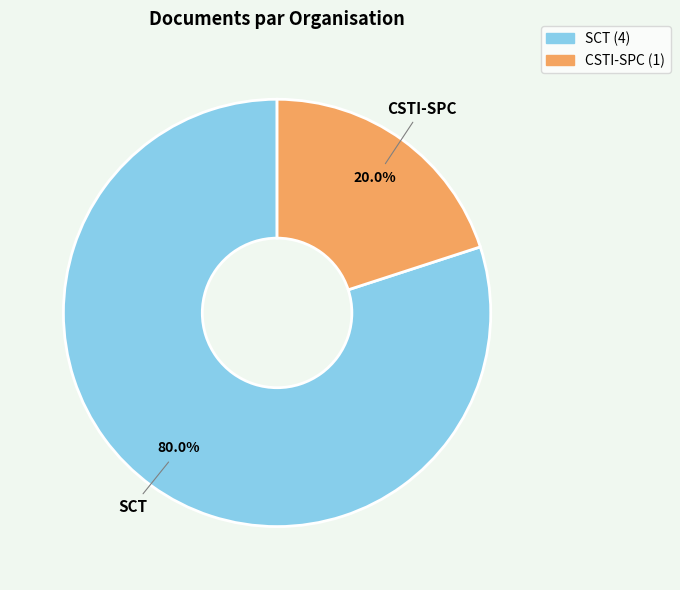

Do SCT and CSTI-SPC together represent more than half of the pie?

Yes